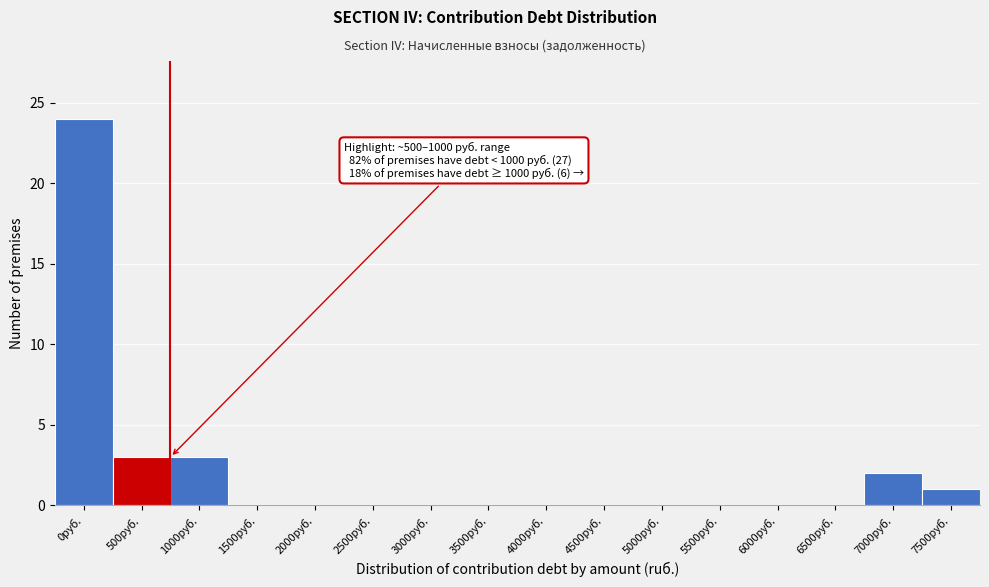

Reading left to right, list all the values displayed in this chart.

0руб.=24	500руб.=3	1000руб.=3	1500руб.=0	2000руб.=0	2500руб.=0	3000руб.=0	3500руб.=0	4000руб.=0	4500руб.=0	5000руб.=0	5500руб.=0	6000руб.=0	6500руб.=0	7000руб.=2	7500руб.=1